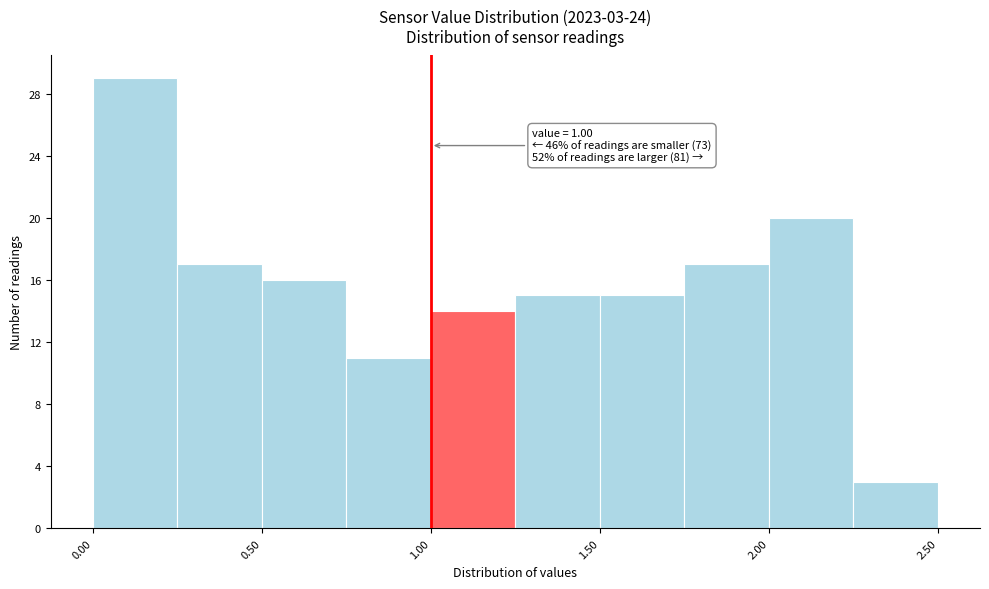

Which range on the x-axis has the tallest bar?

0.00 to 0.25